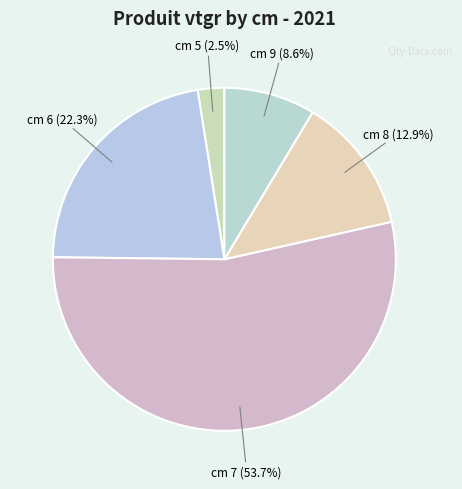

Combined, what portion of the pie is cm 8 and cm 7?

66.6%